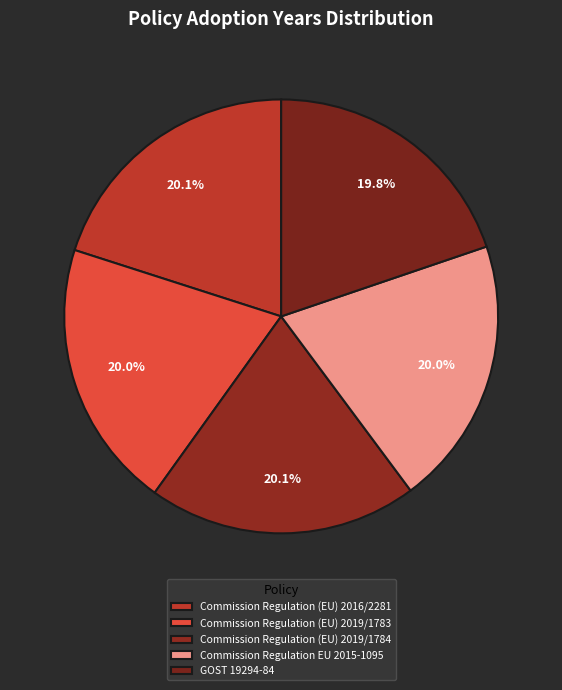

How many slices are in this pie chart?

5